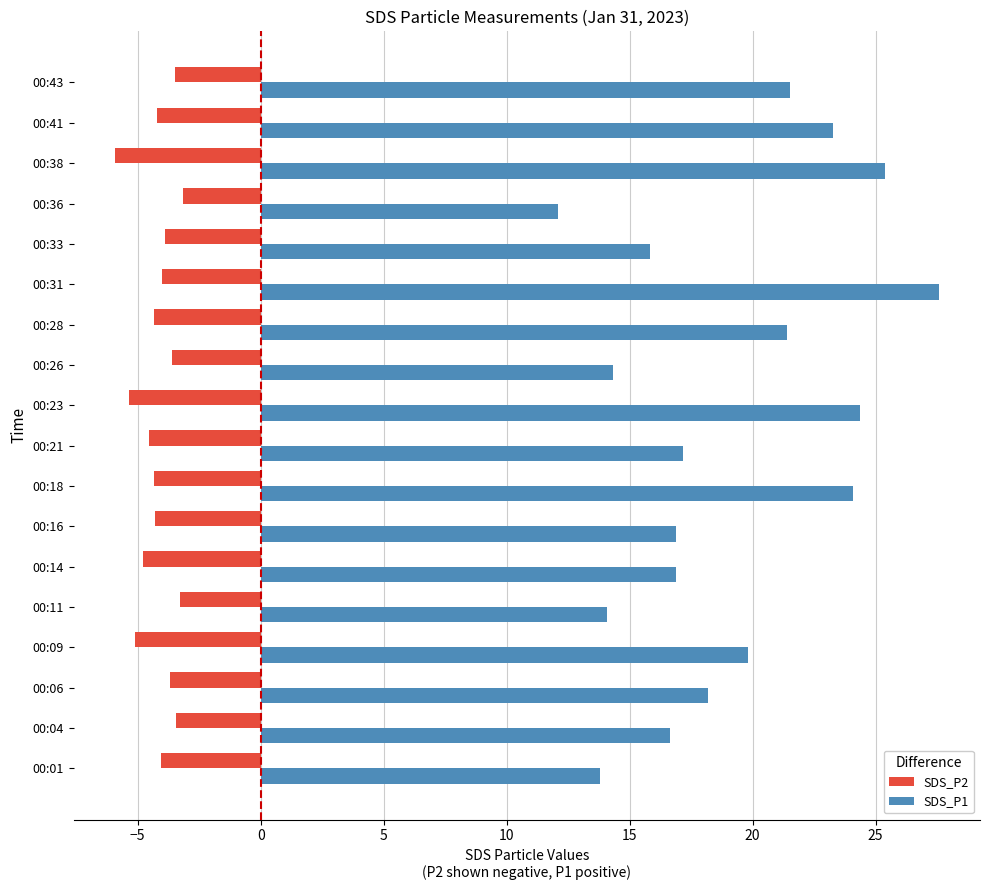

Between 00:04 and 00:43, which series saw the biggest shift?

SDS_P1